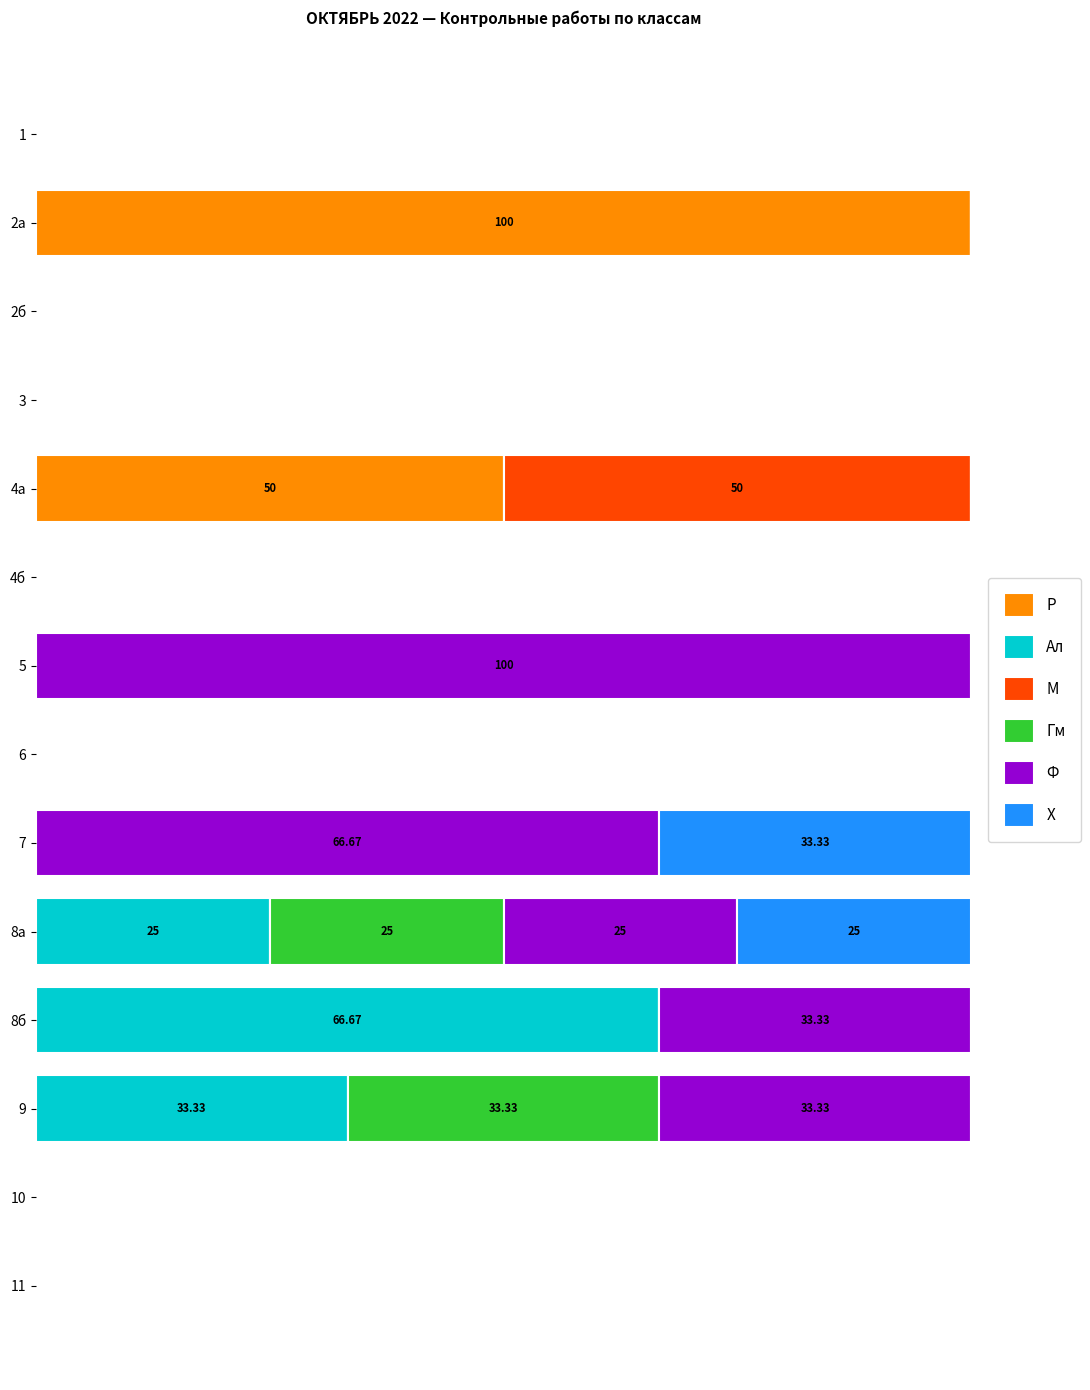

What is the difference between the second highest and minimum values in the Ф series?

66.7